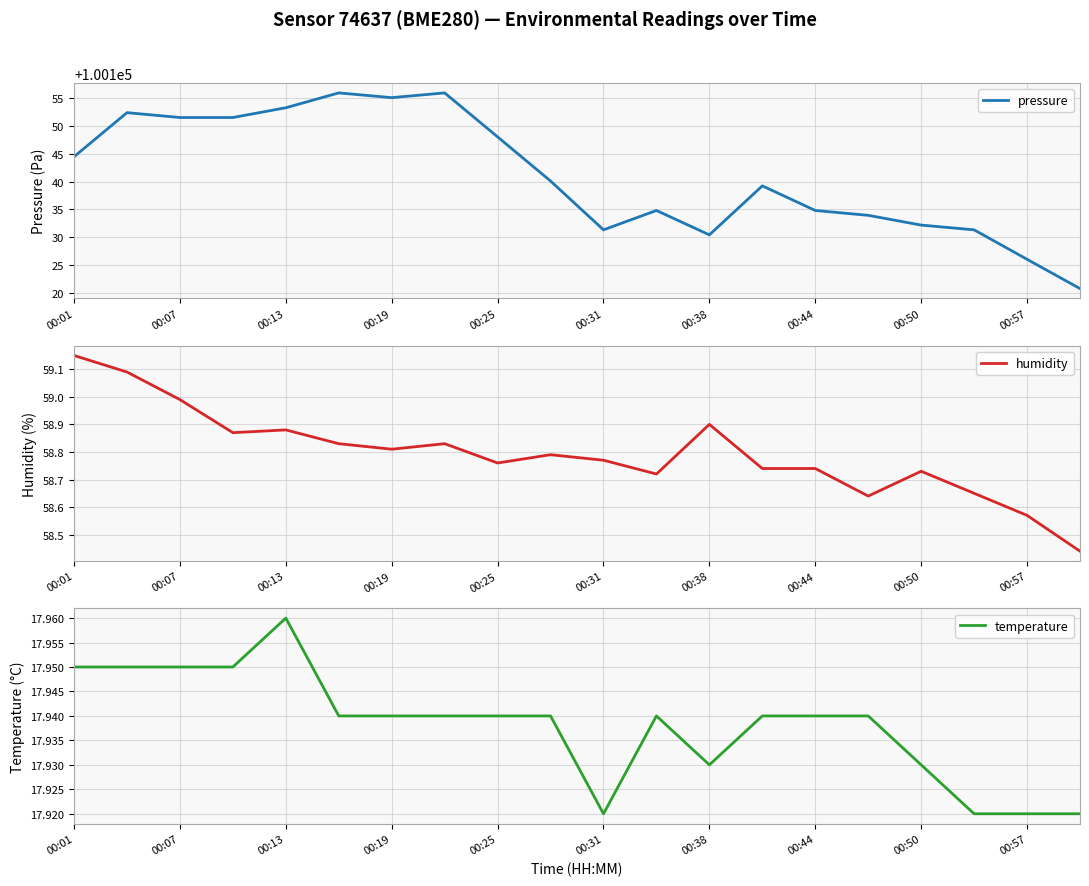

The pressure series shows 100134.8 at 00:44. True or false?

True